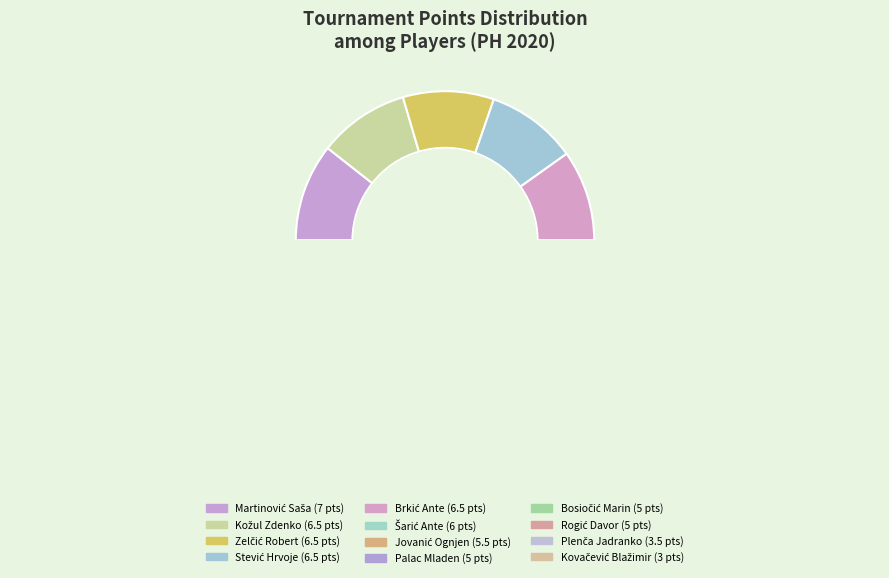

True or false: Palac Mladen accounts for 16% of the total.

False